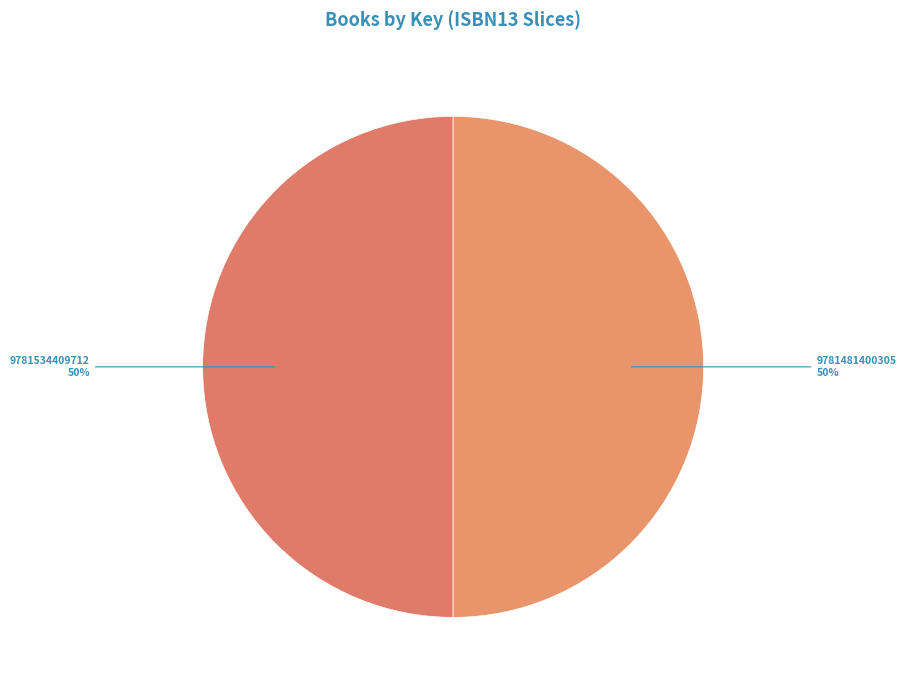

Is it true that 9781481400305 is 59% of the pie?

False